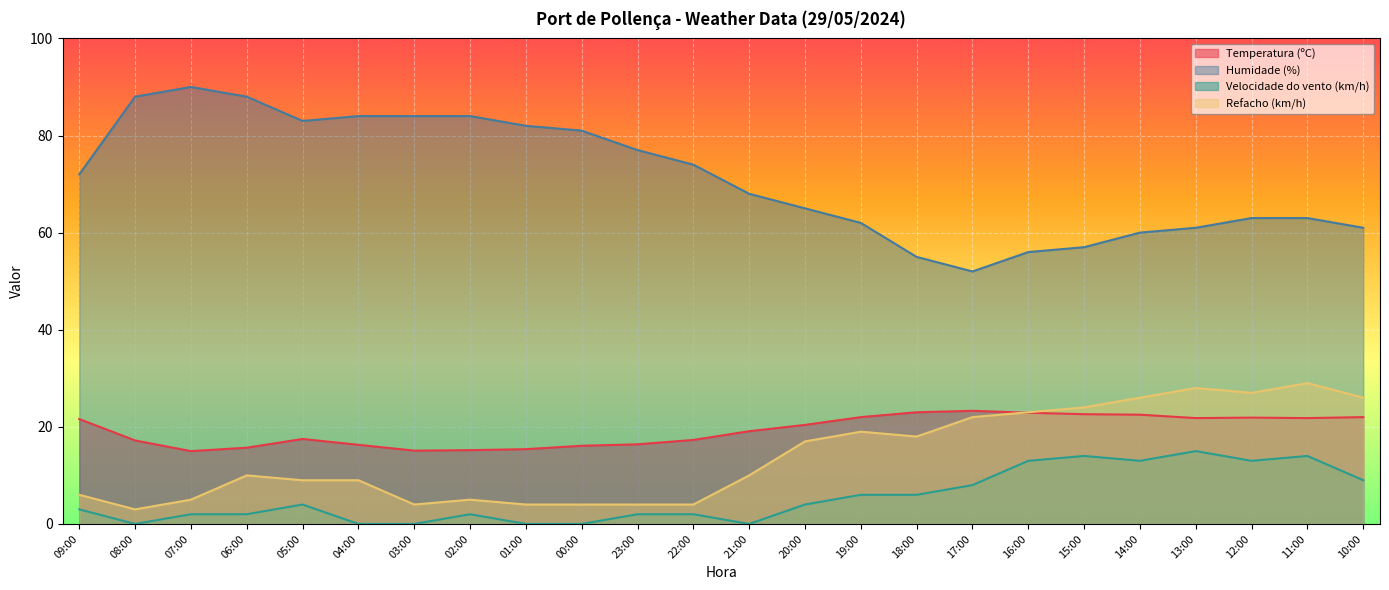

True or false: Temperatura (ºC) has a value of 26.5 at 22:00.

False